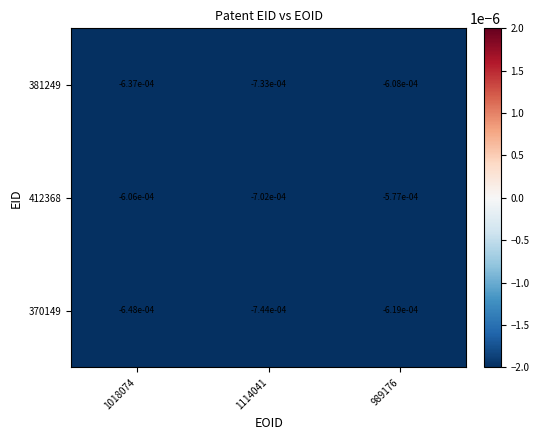

At which category is the sum across all series the highest?

989176